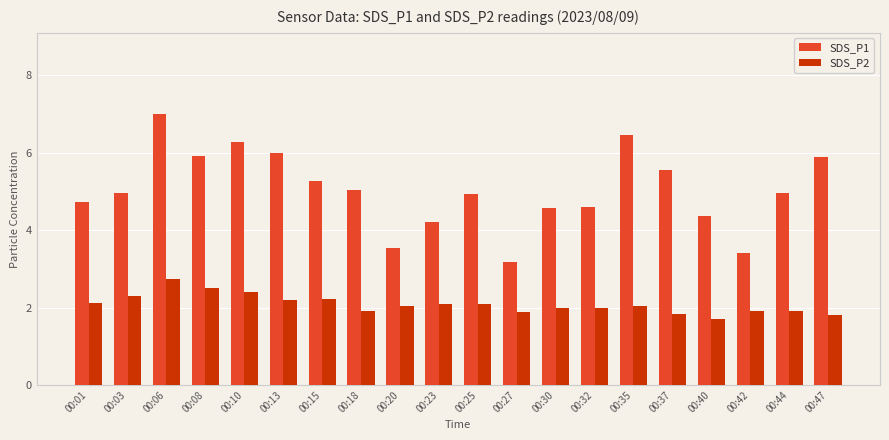

Which series has the widest spread of values?

SDS_P1